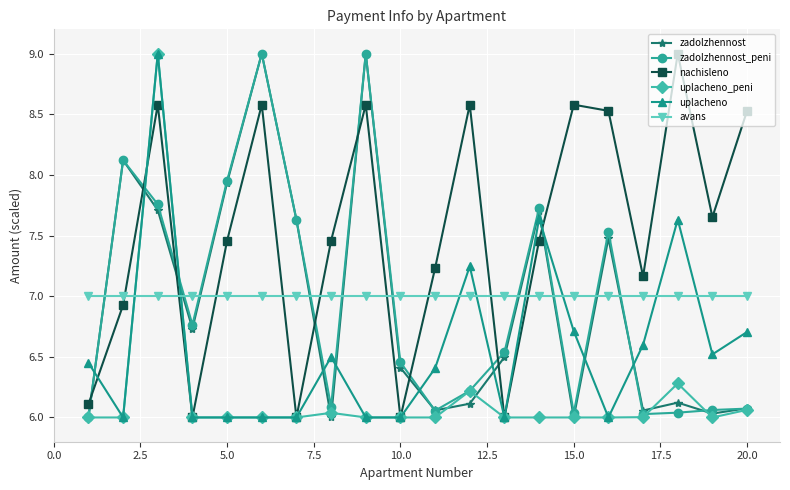

Is this an area chart (filled region under the line)?

No